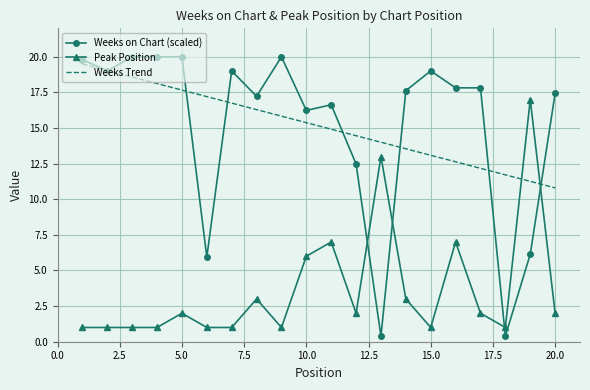

True or false: Peak Position and Weeks Trend intersect in this chart.

True